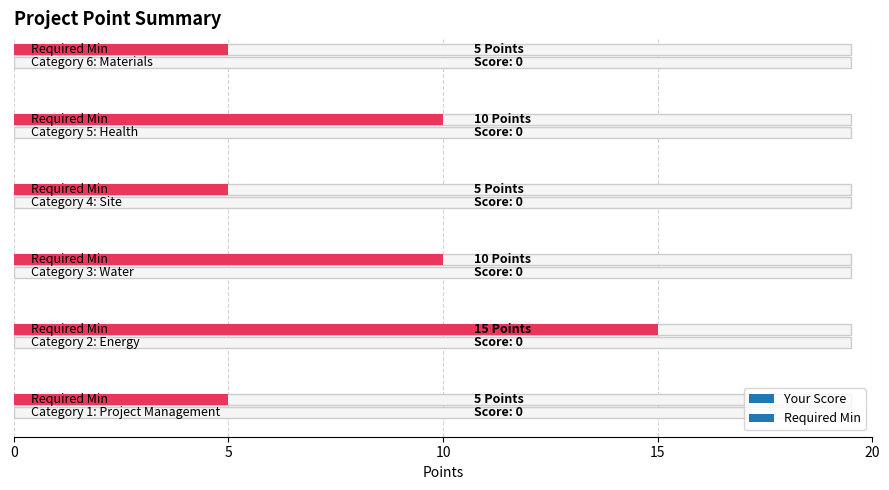

What is the maximum value shown in the chart?

15